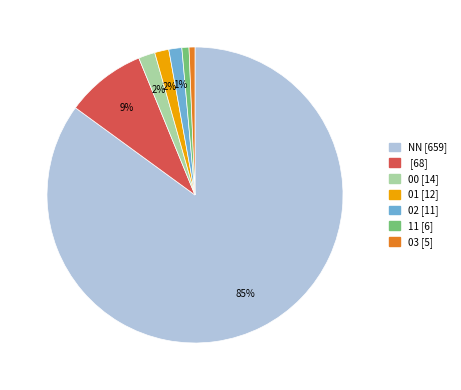

Does any single category account for the majority?

Yes